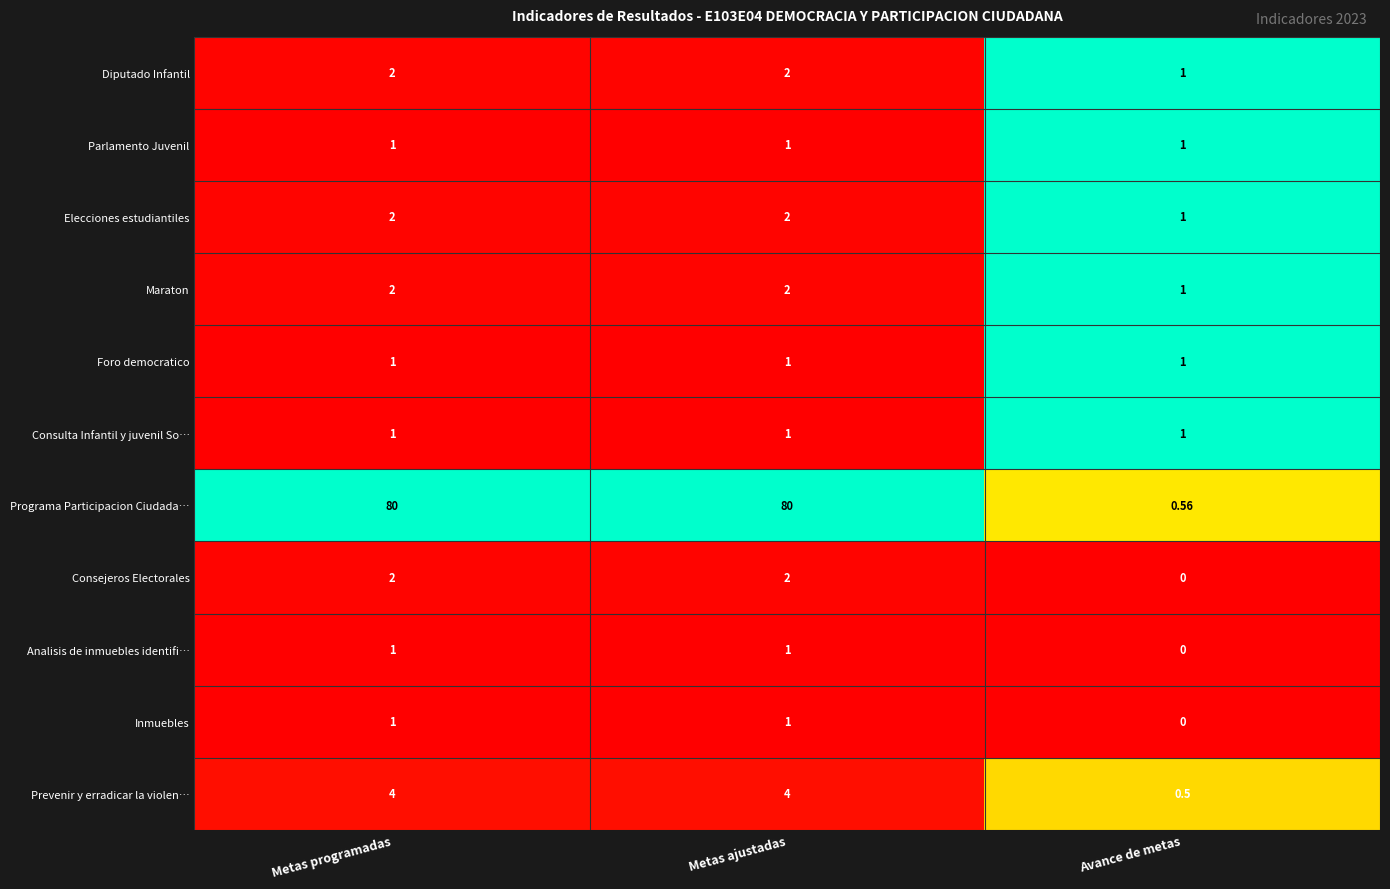

At which label does Inmuebles reach its minimum?

Avance de metas